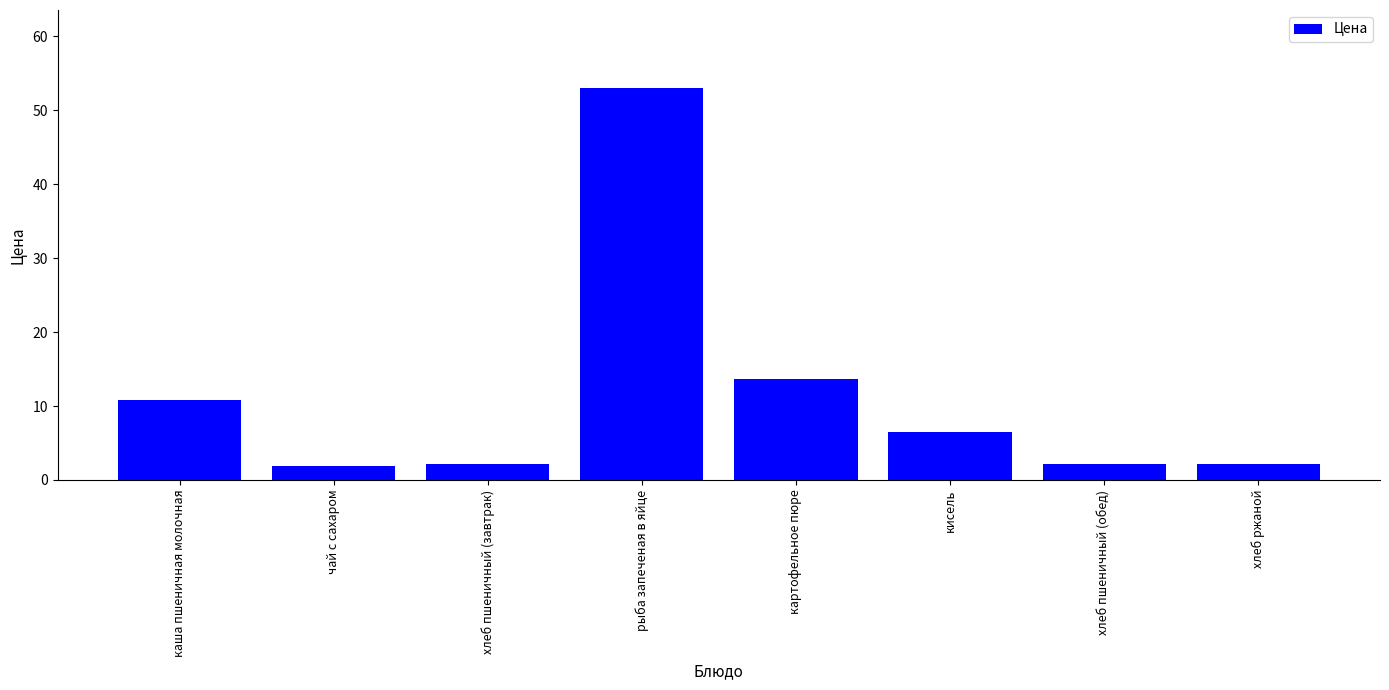

What is the minimum value shown in the chart?

1.9